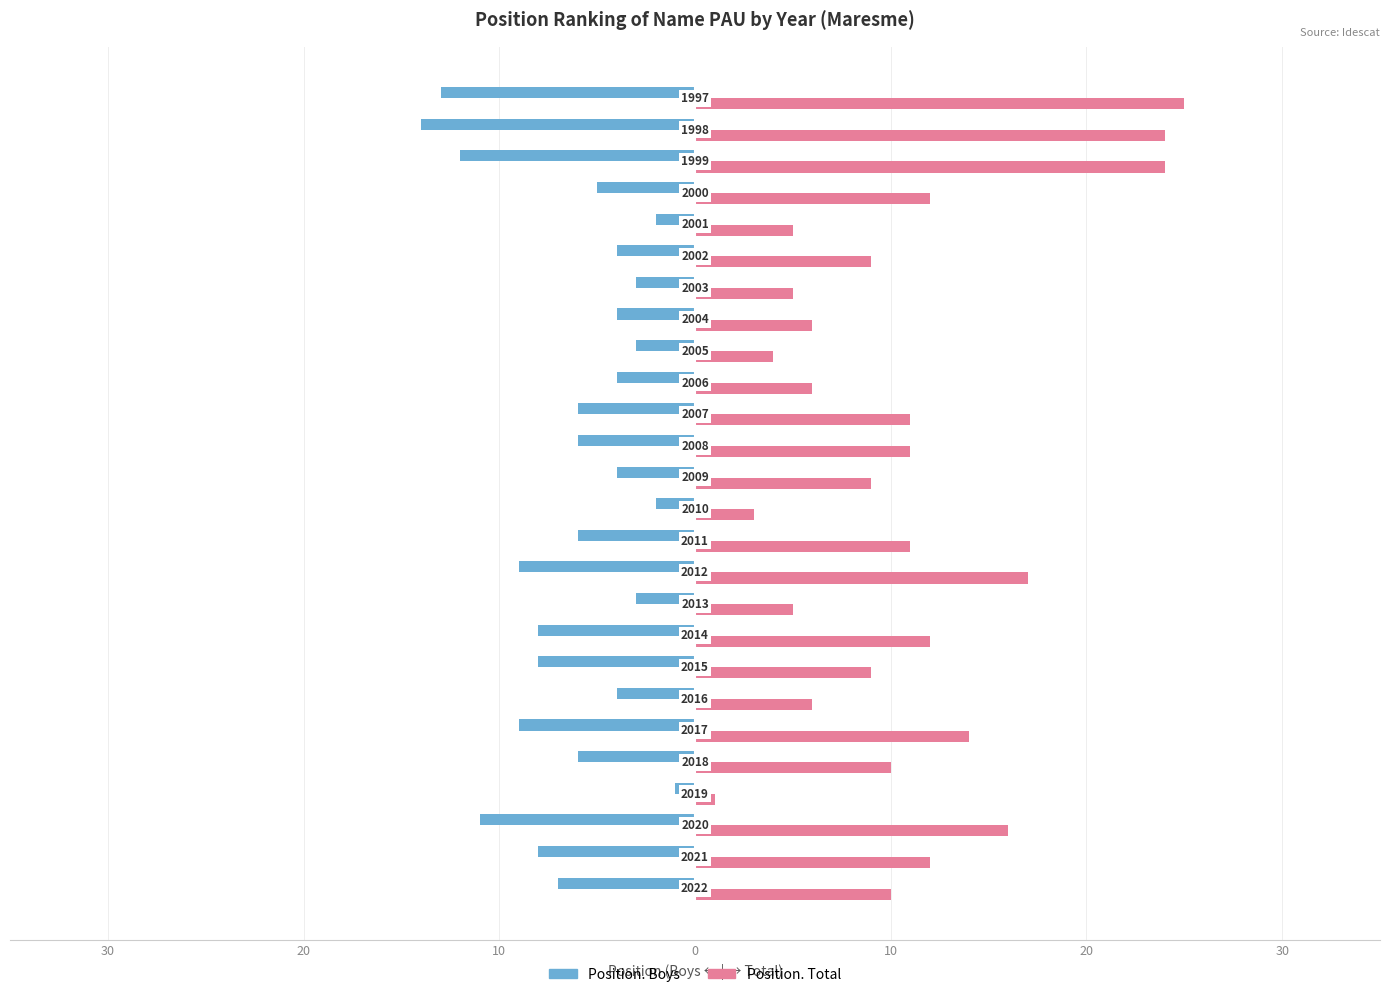

What are all the series names shown in the legend?

Position. Boys, Position. Total